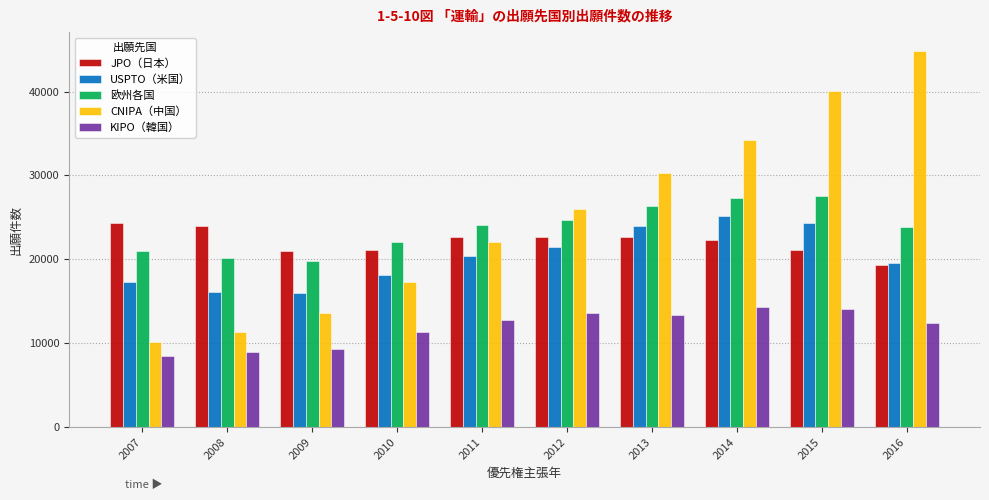

Is the value of 欧州各国 at 2009 greater than the value of JPO（日本） at 2008?

No